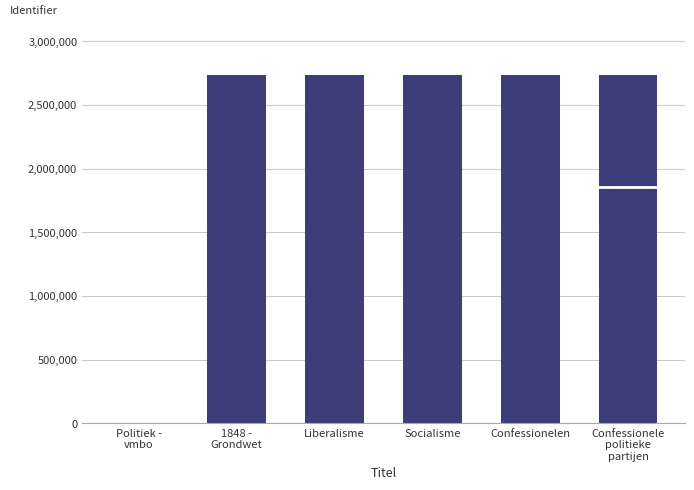

What is the sum of all values?

13660432